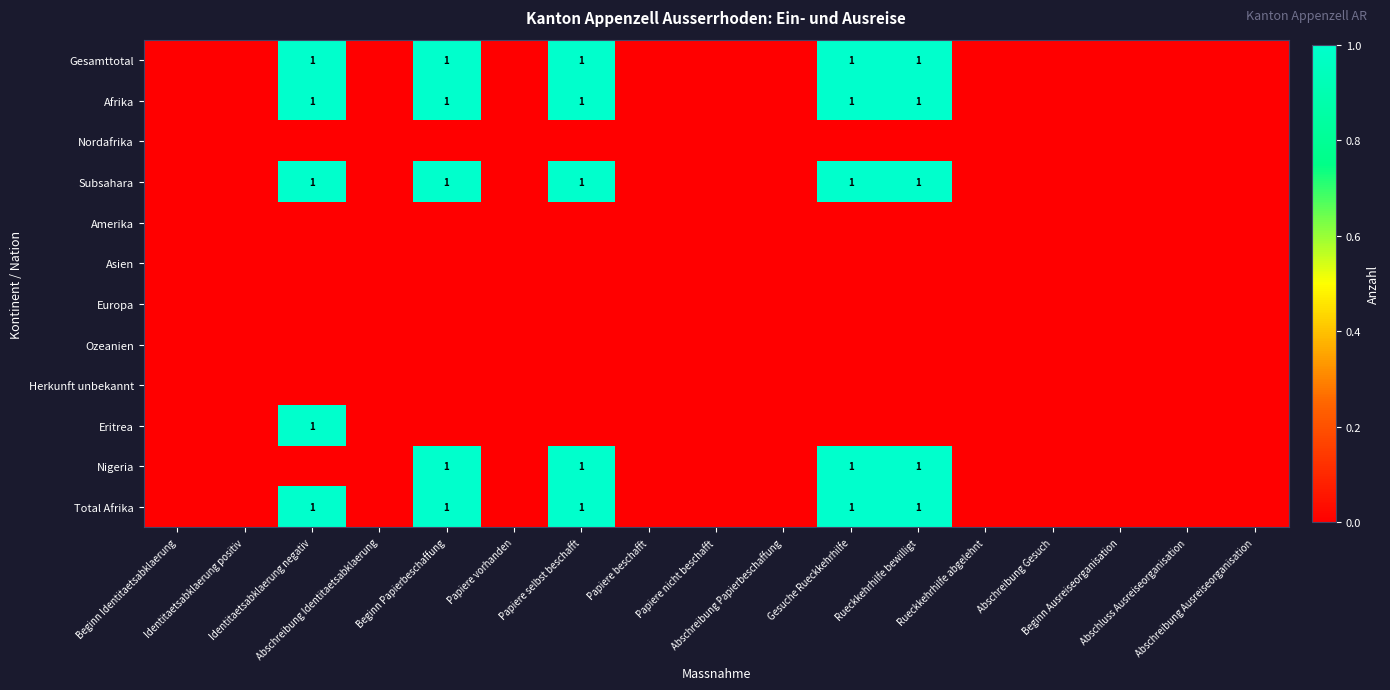

At how many categories does at least one series exceed 0?

5